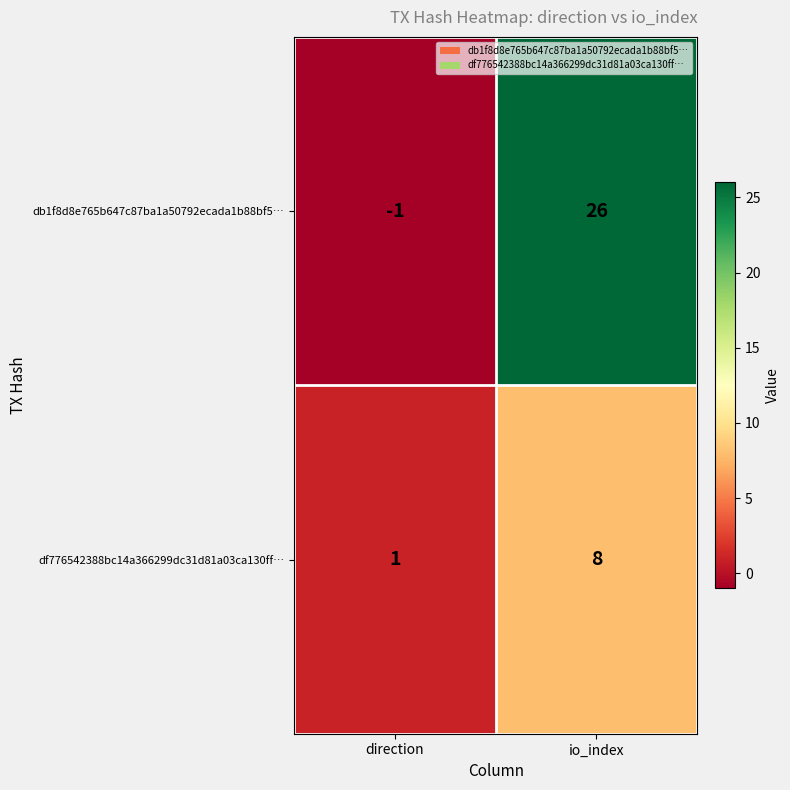

Is the value of db1f8d8e765b647c87ba1a50792ecada1b88bf5… at direction greater than the value of df776542388bc14a366299dc31d81a03ca130ff… at io_index?

No